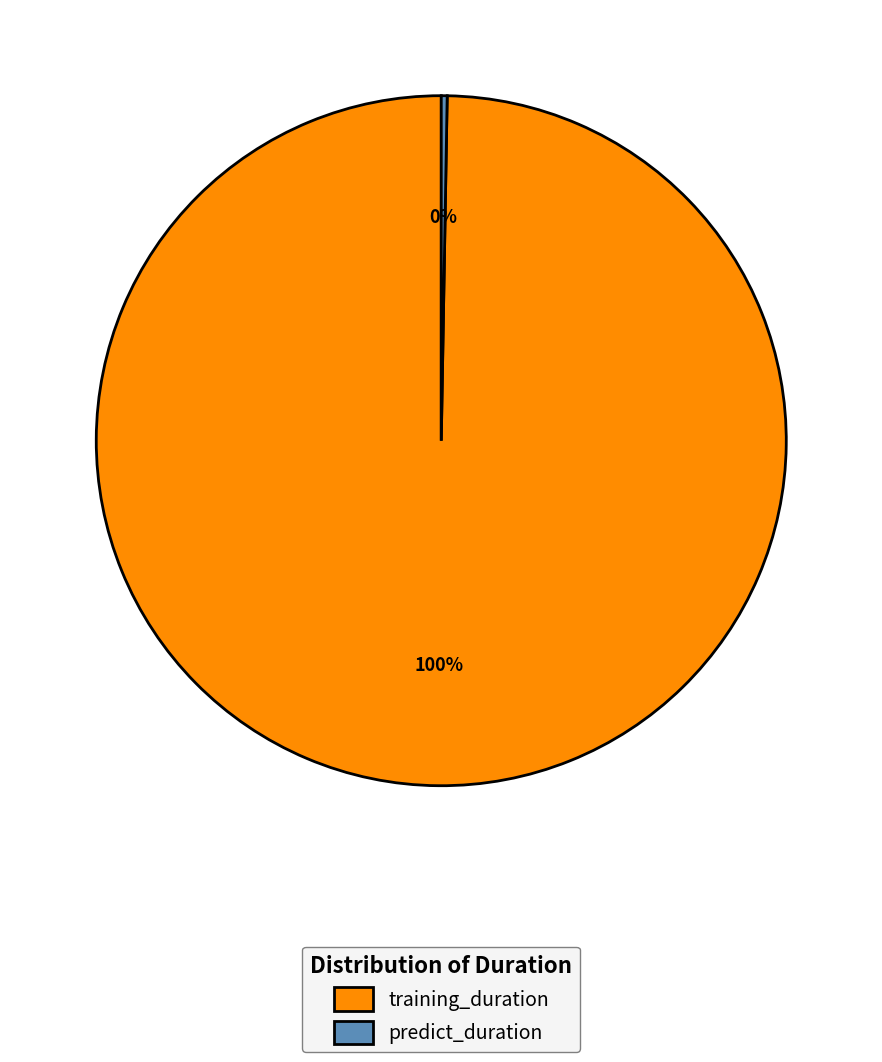

To the nearest percent, what is the average slice percentage?

50%